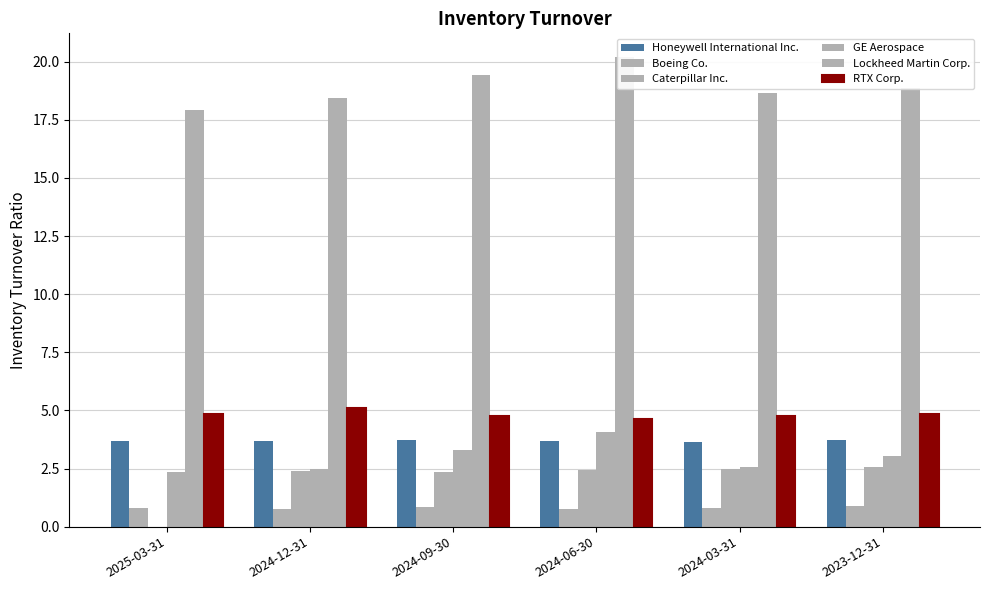

What is the label of the 6th bar from the right?

2025-03-31